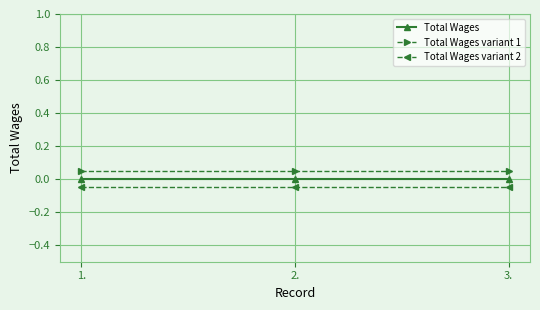

Which series has the largest total across all categories?

Total Wages variant 1